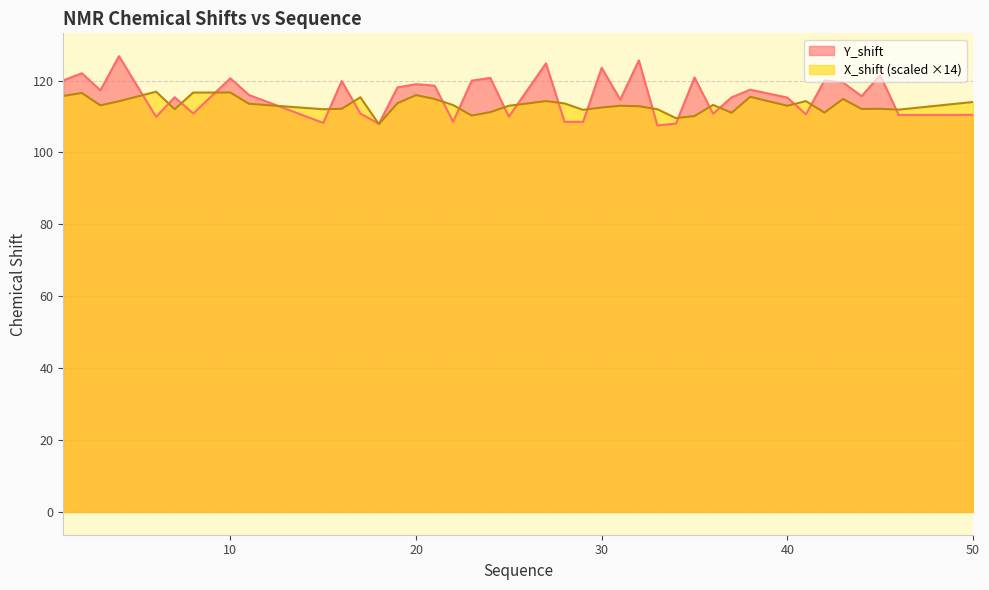

Which category has the highest value across all series?

4